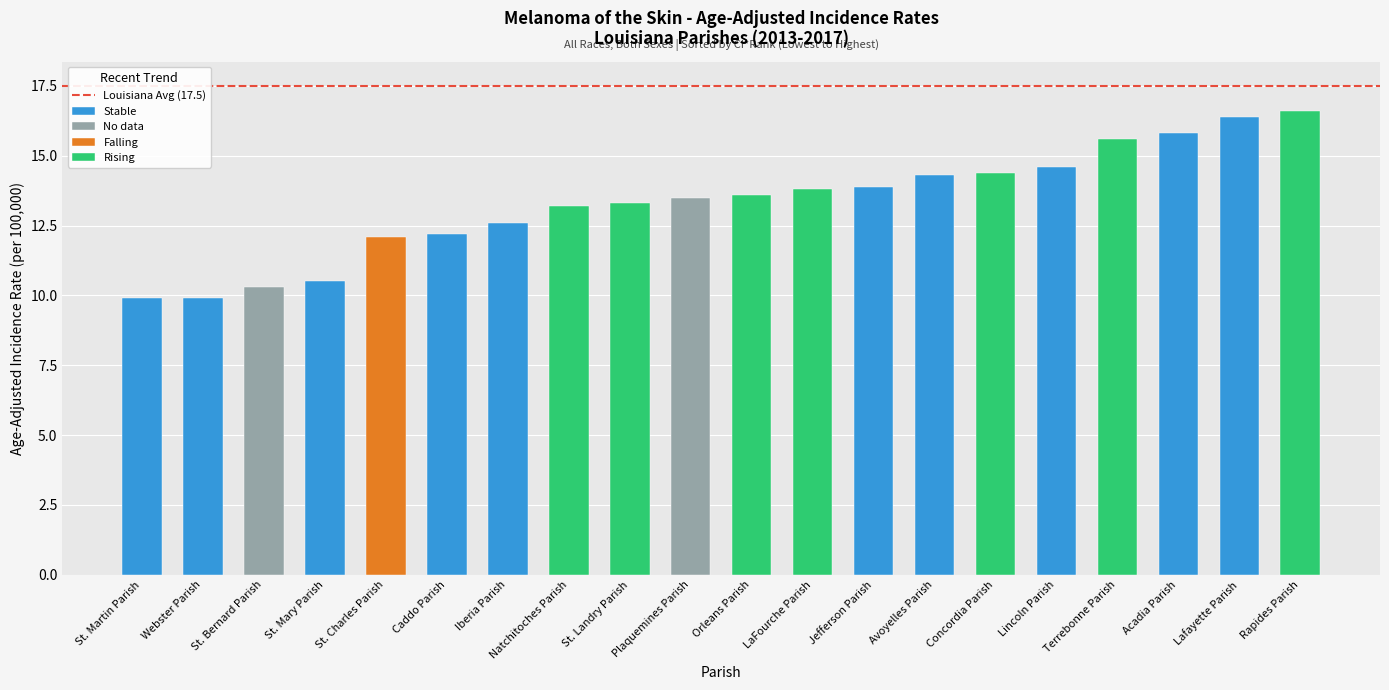

What is the greatest value displayed?

16.6